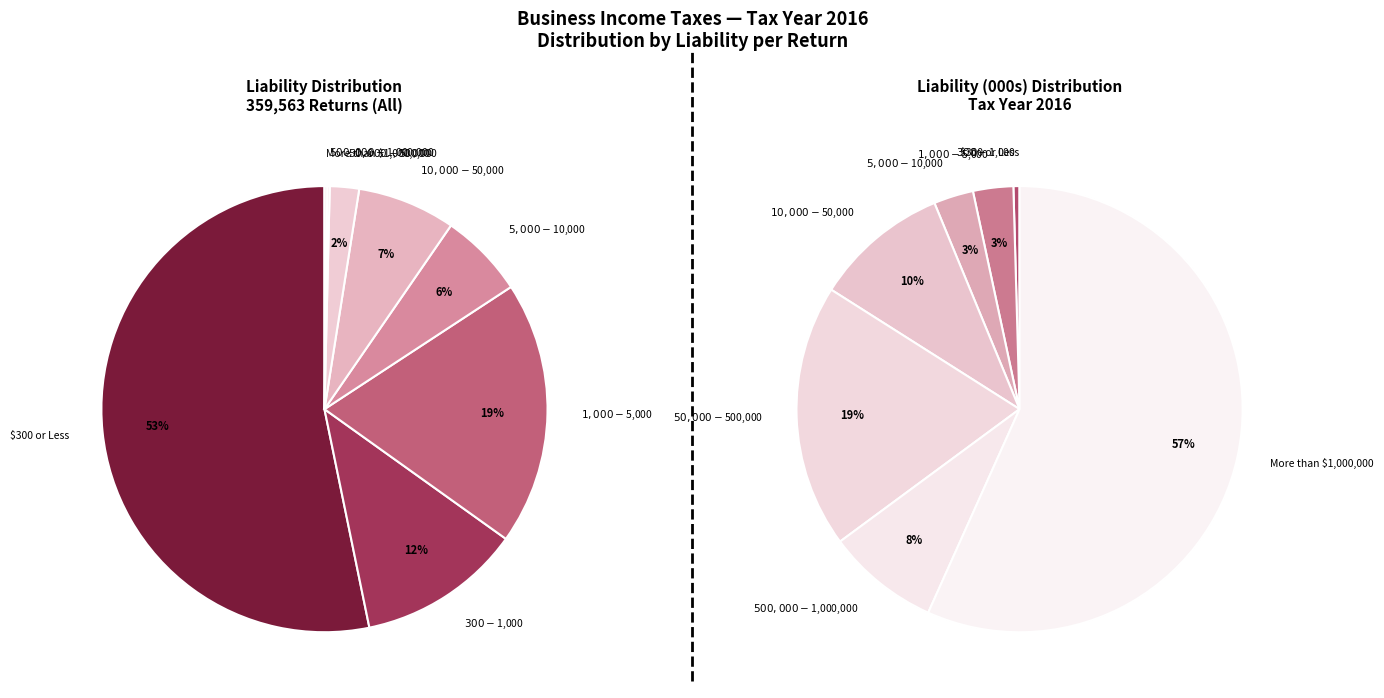

Approximately how many times larger is the value at $300 or Less compared to $500,000 - $1,000,000?

299.5